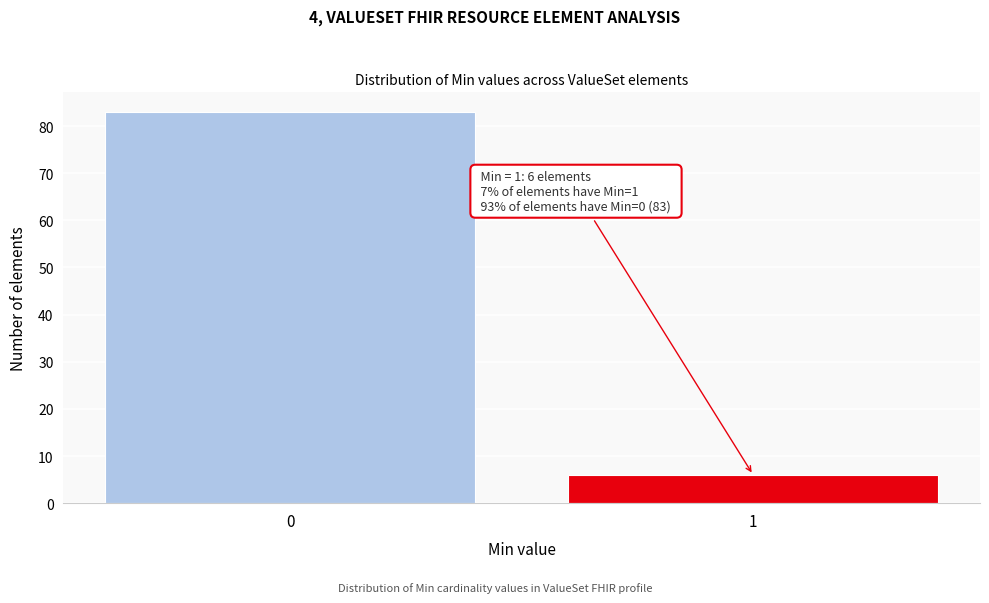

Reading left to right, list all the values displayed in this chart.

83	6